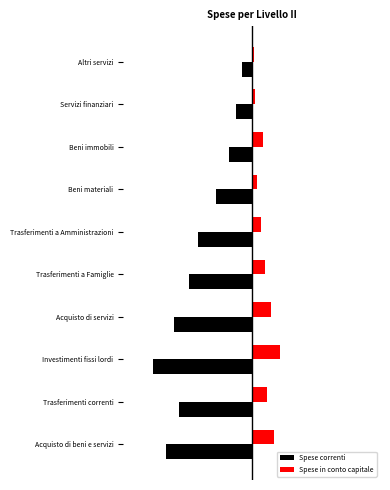

How many data points does each series have?

10